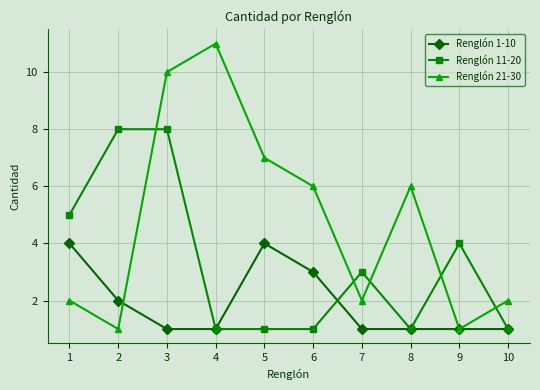

At 7, list the series in order from smallest to largest.

Renglón 1-10, Renglón 21-30, Renglón 11-20